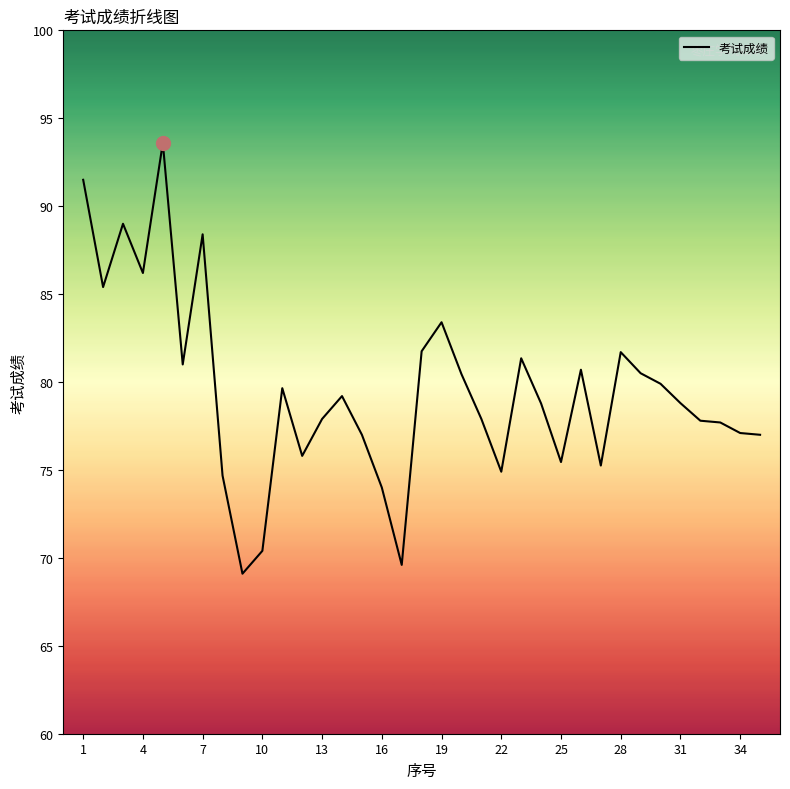

What is the maximum value shown in the chart?

93.6